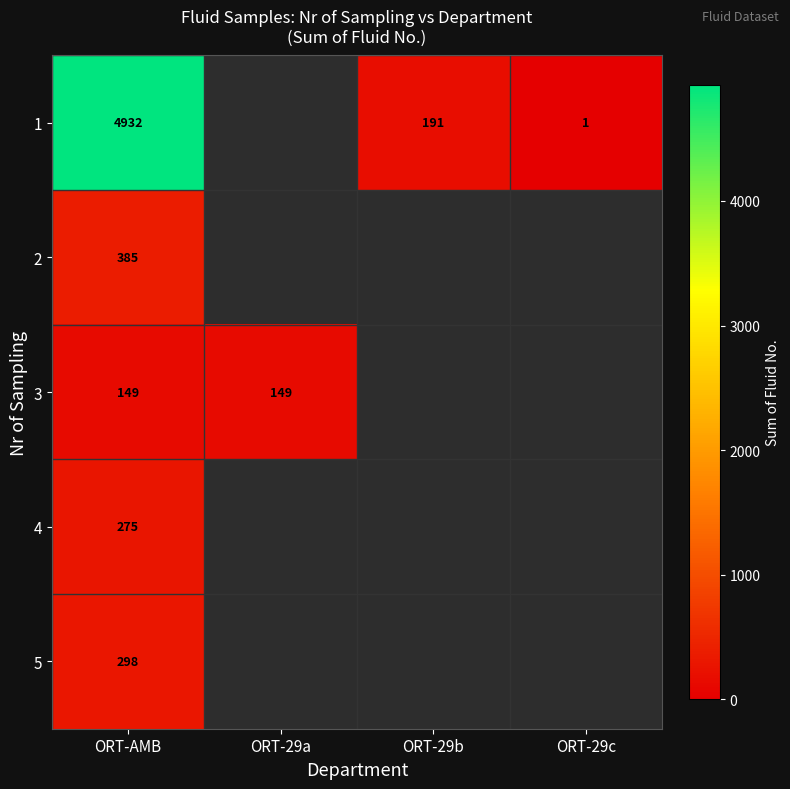

True or false: 5 has a value of 436 at ORT-AMB.

False